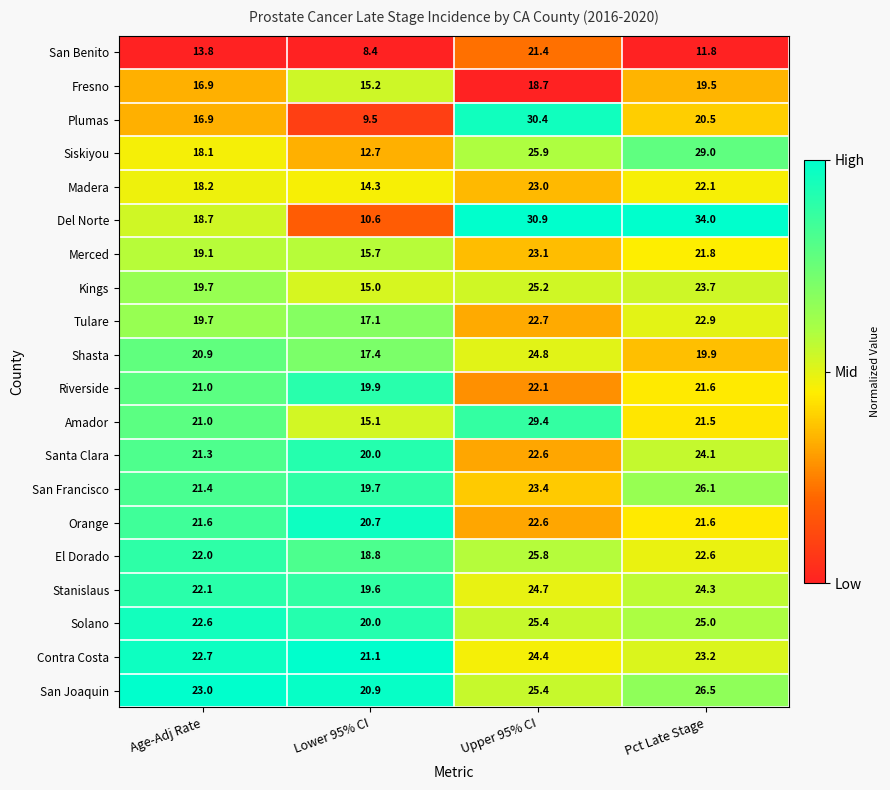

At how many categories does at least one series exceed 22?

3